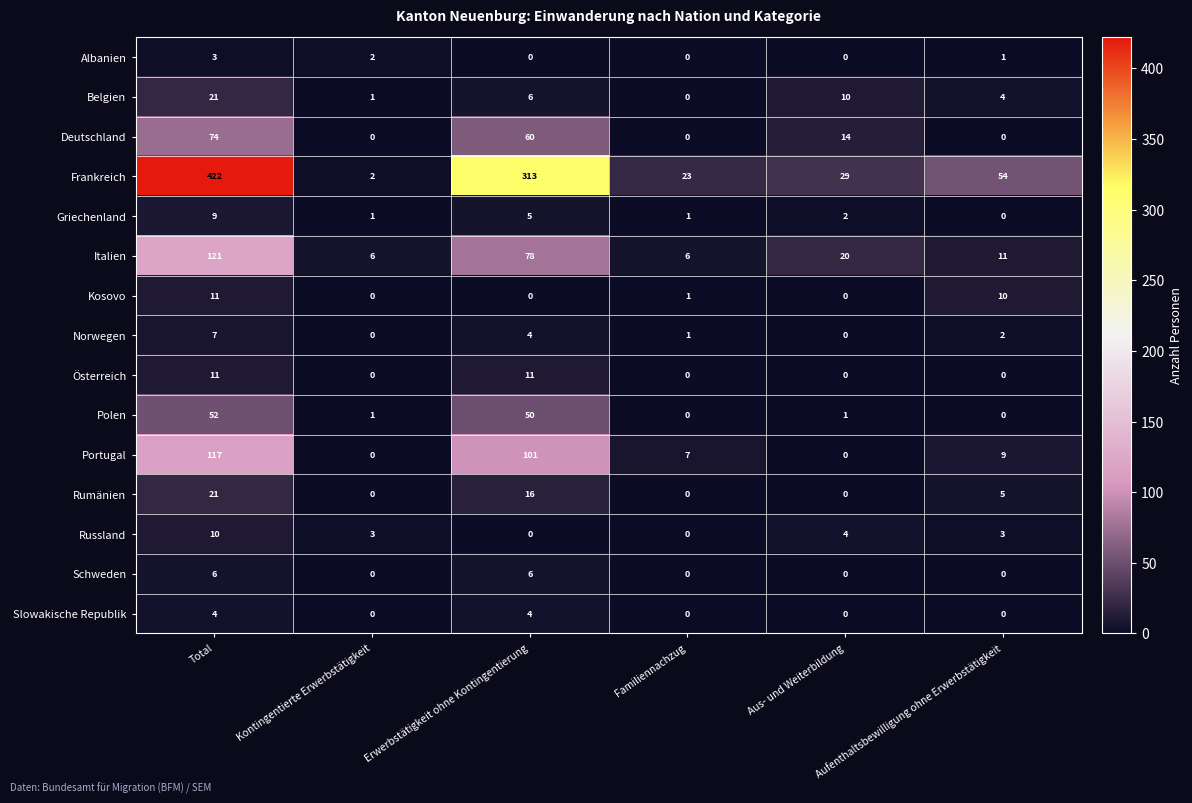

Which series has the widest spread of values?

Frankreich